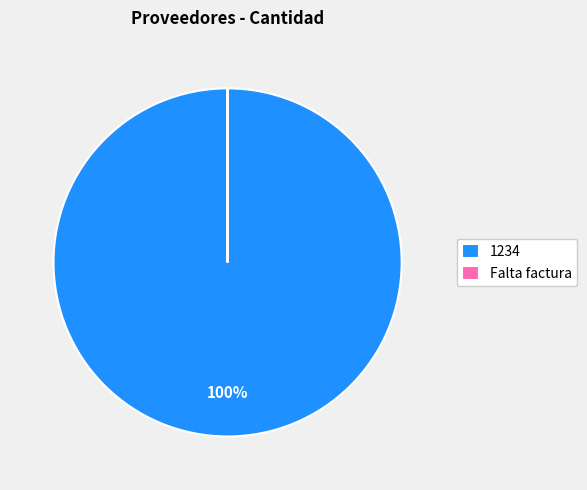

Which category accounts for the majority?

1234